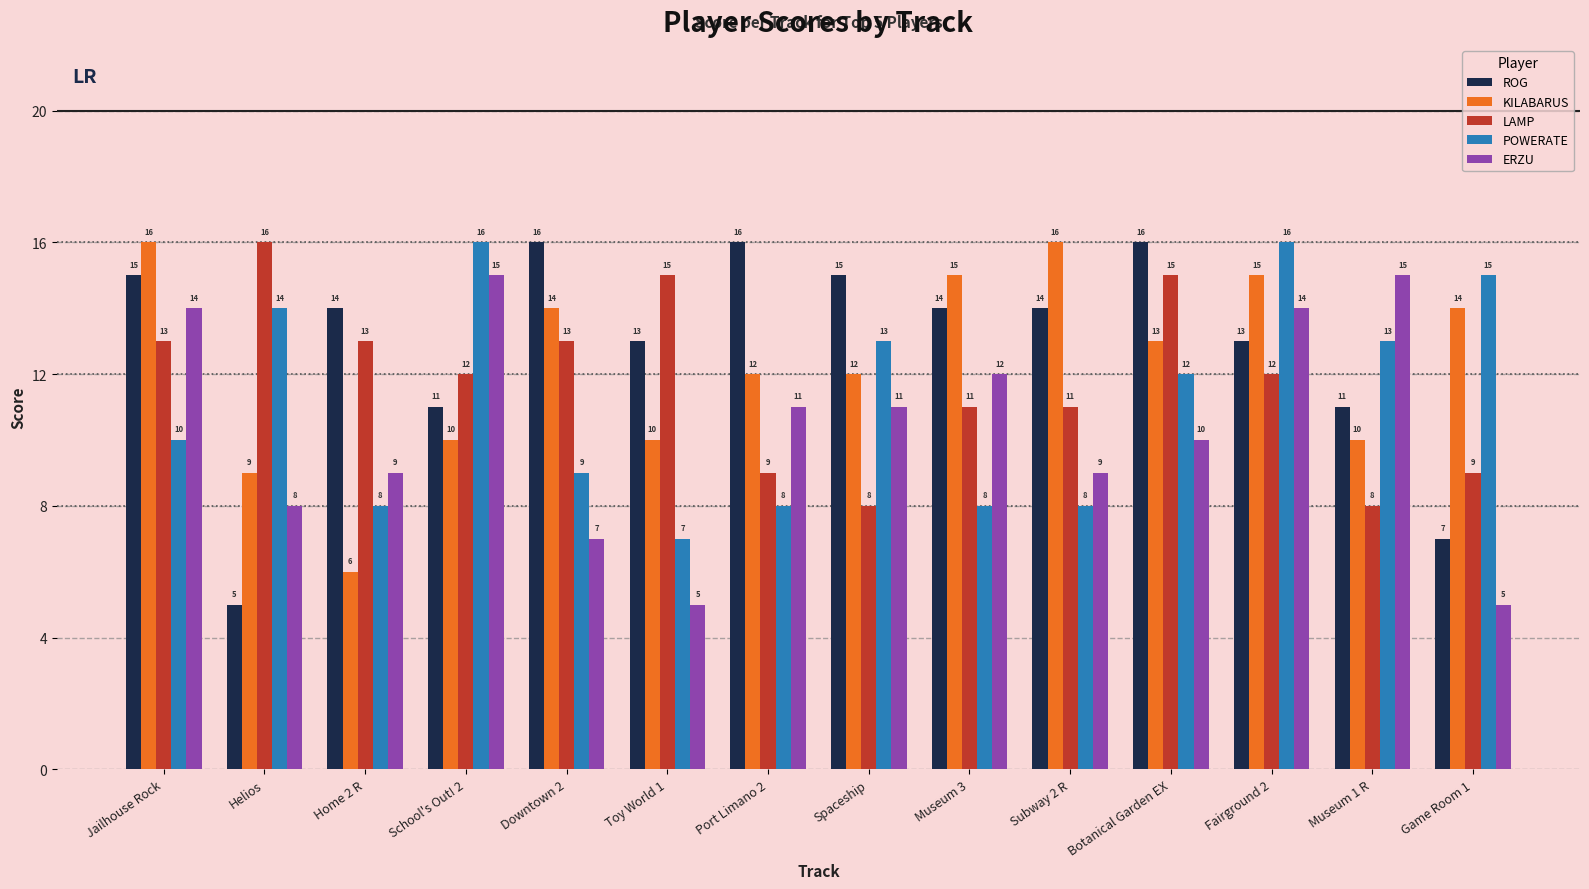

What is the difference between the second highest and minimum values in the LAMP series?

7